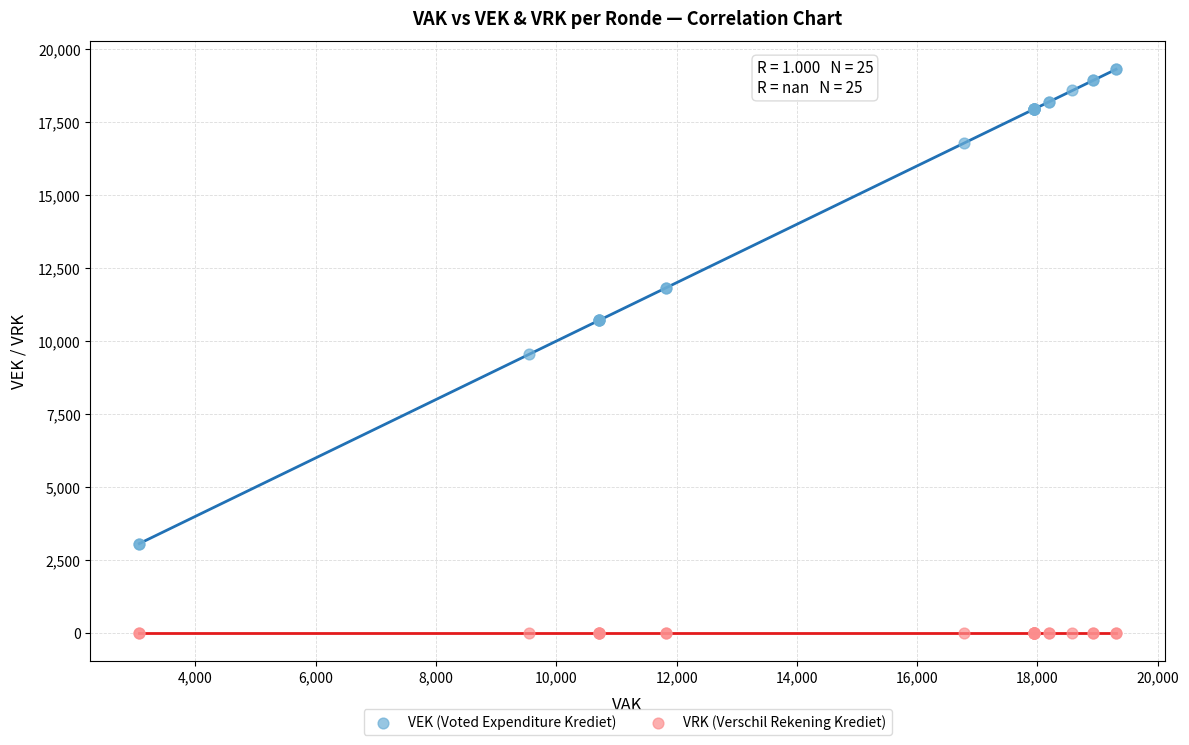

Which series contains the lowest Y value?

VRK (Verschil Rekening Krediet)